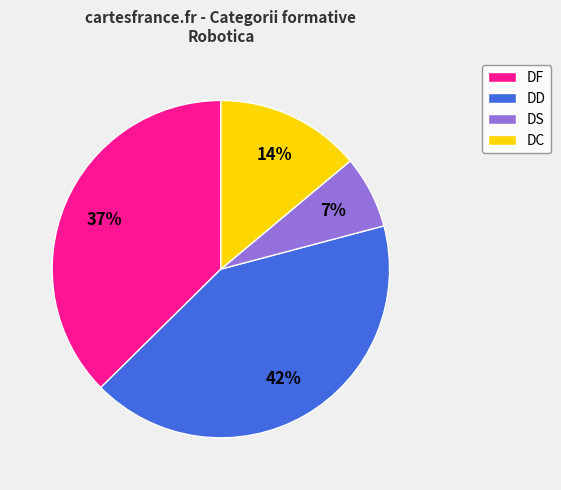

What is the smallest slice in the pie chart?

DS